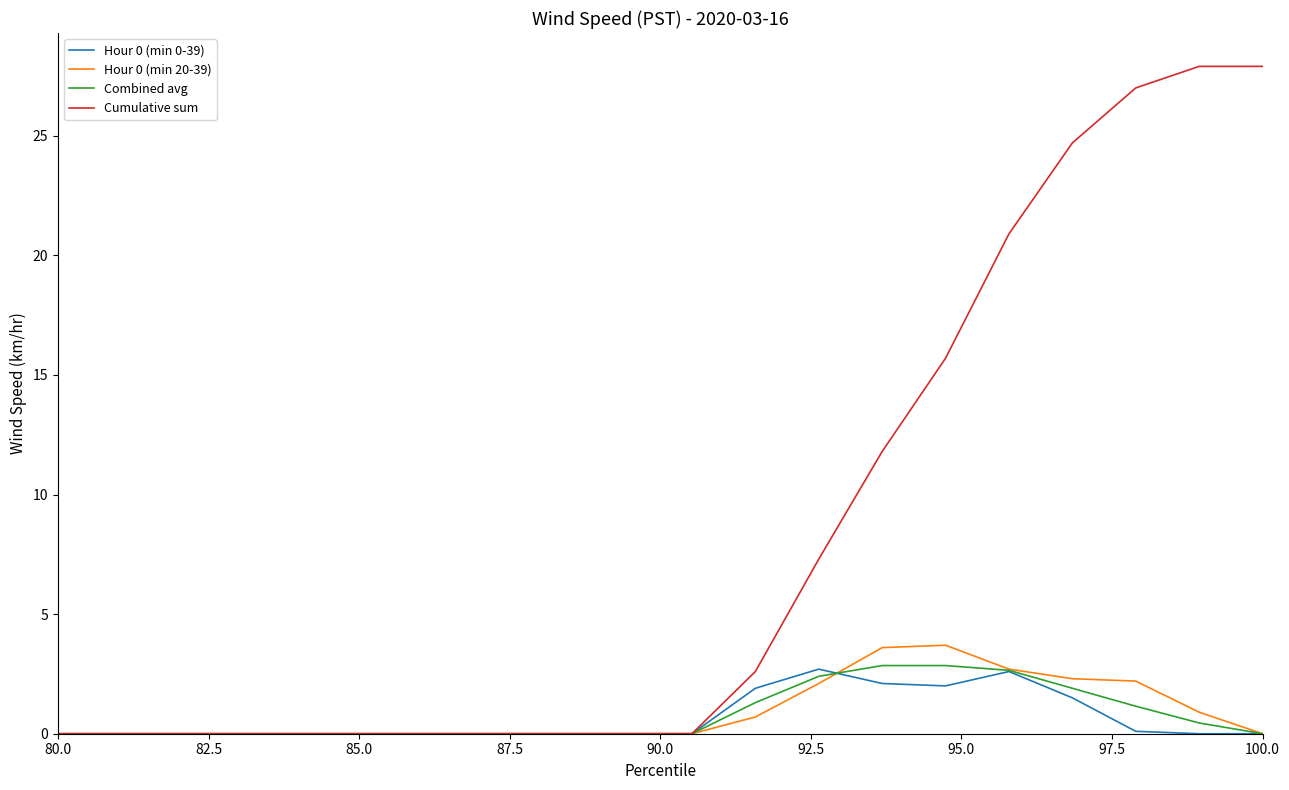

Which series has the widest spread of values?

Cumulative sum